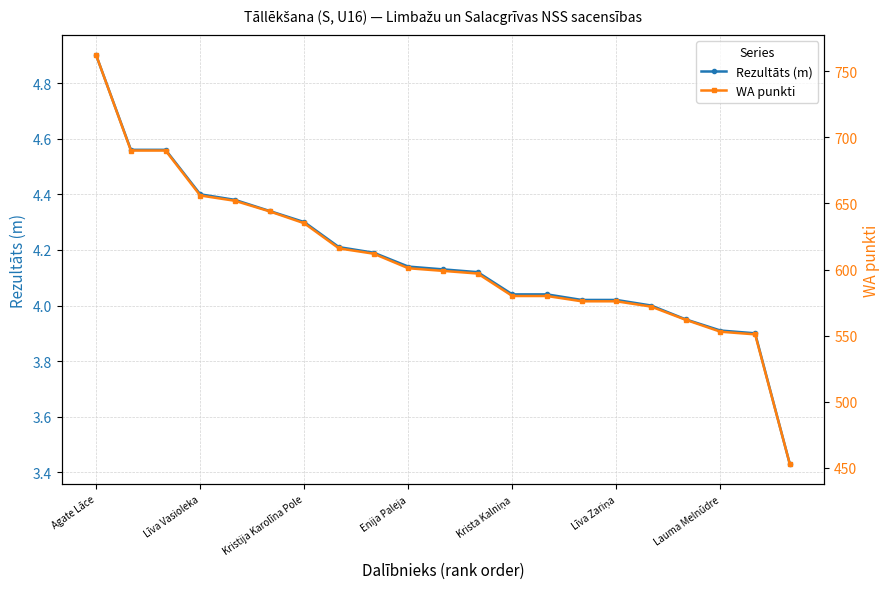

True or false: WA punkti and Rezultāts (m) cross at least once.

False